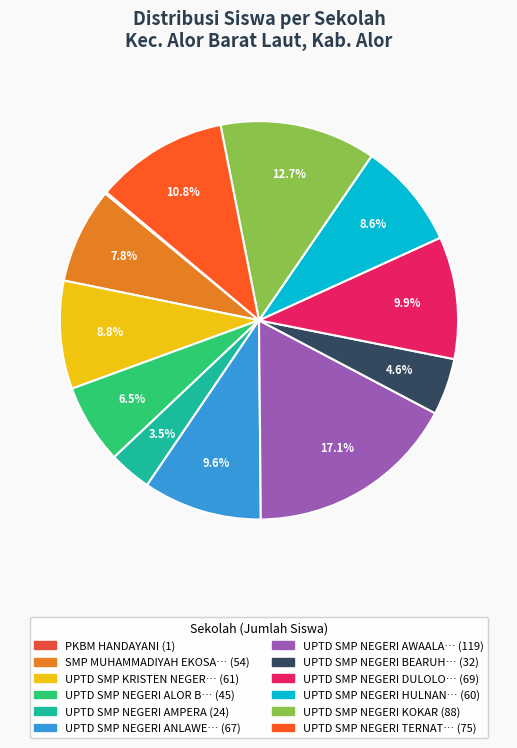

Which slice is the largest?

UPTD SMP NEGERI AWAALAH